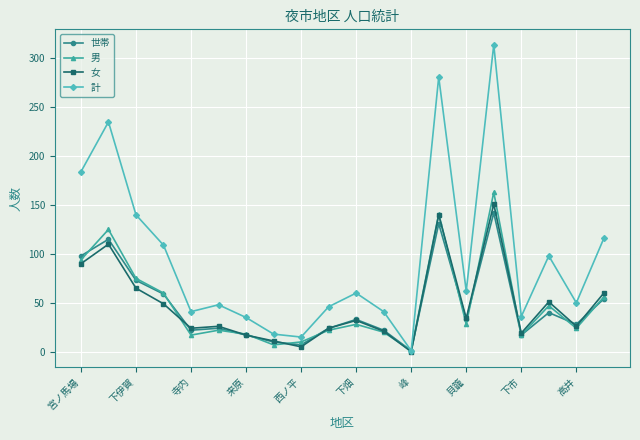

Which series has the widest spread of values?

計